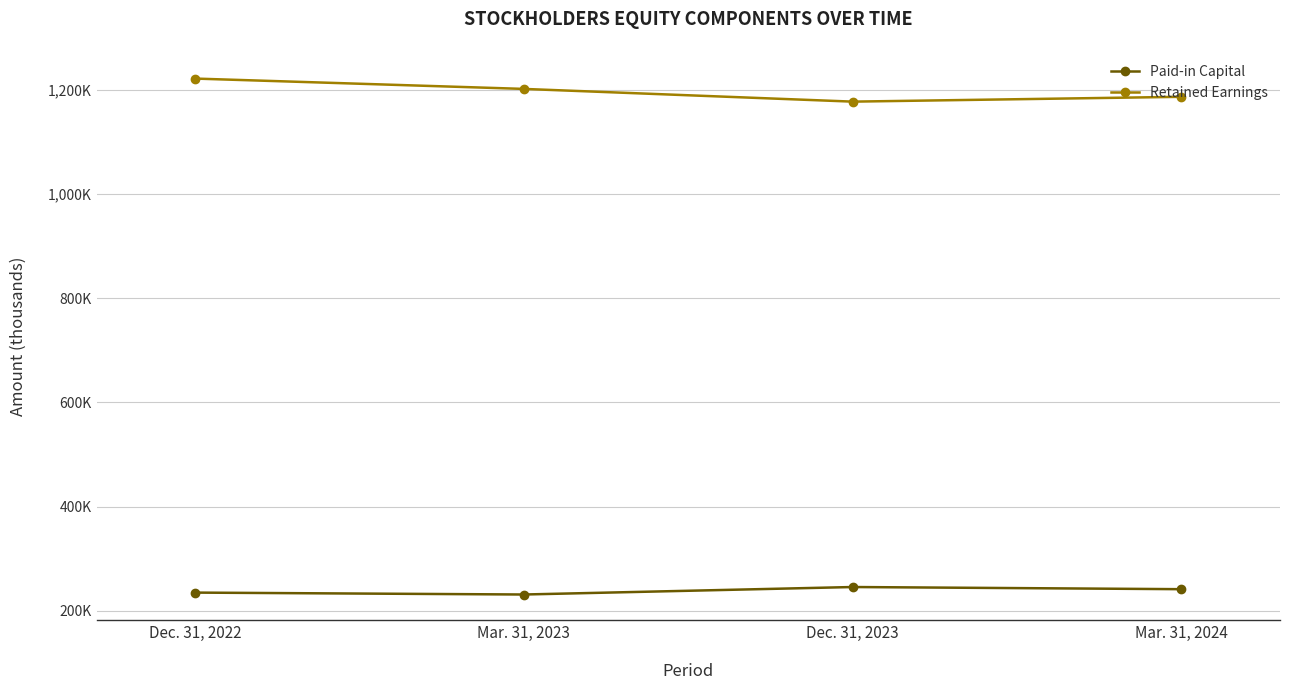

What is the difference between the Paid-in Capital values at Dec. 31, 2023 and Mar. 31, 2024?

4145